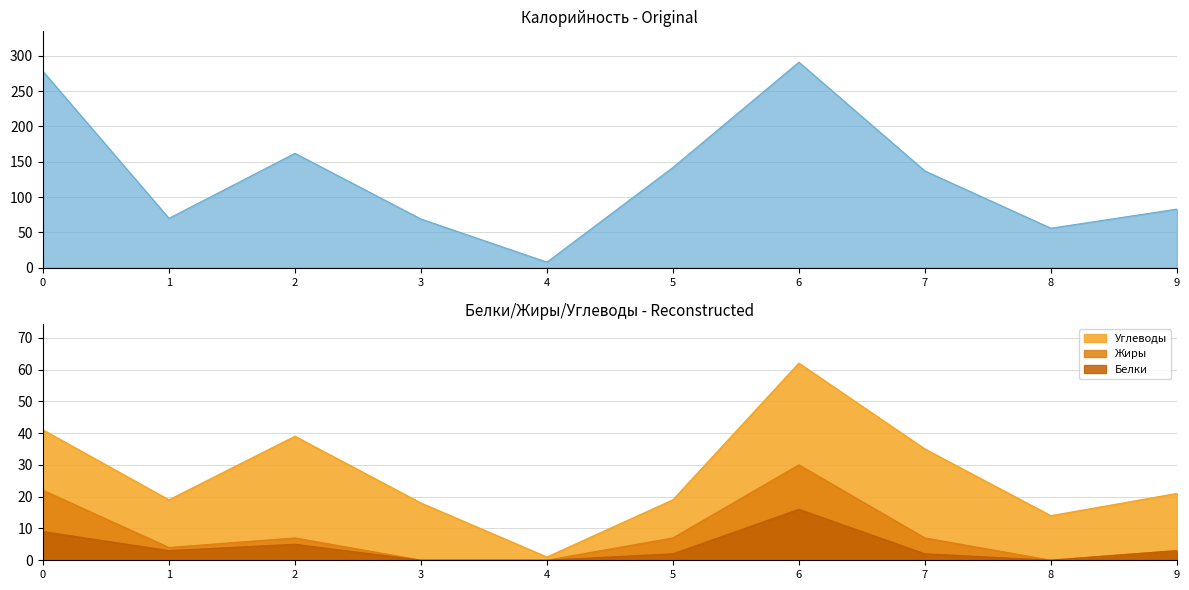

The Белки series shows 10 at 3. True or false?

False